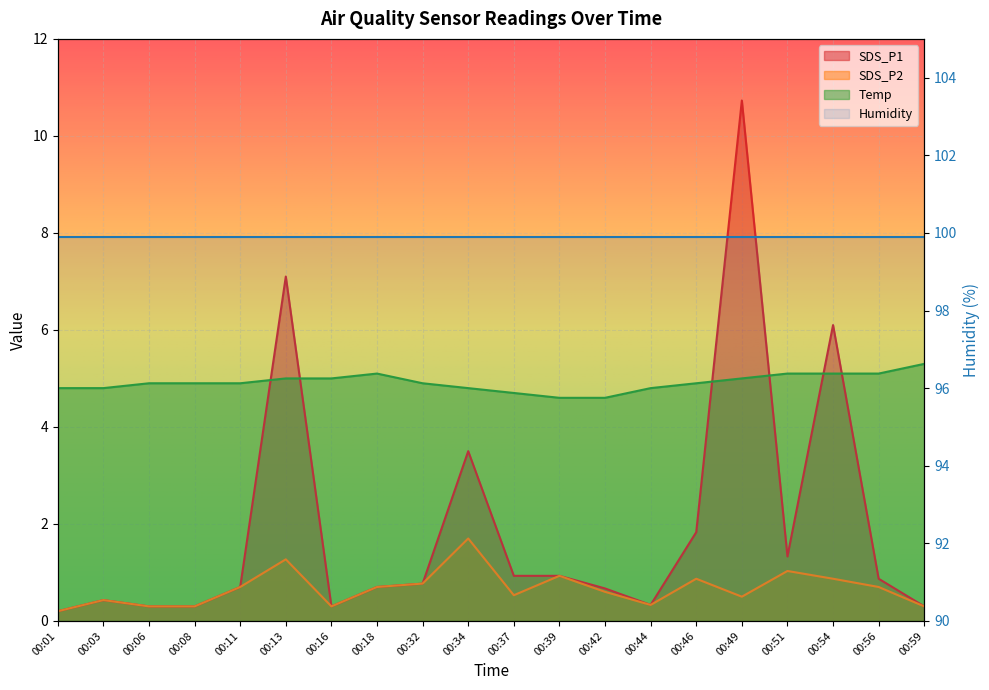

True or false: SDS_P2 and Temp intersect in this chart.

False